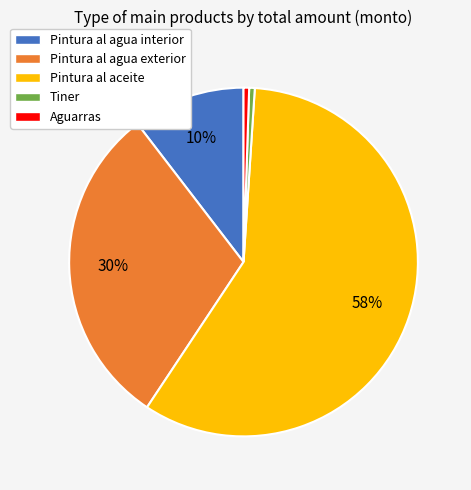

Combined, do Tiner and Aguarras account for over 50%?

No